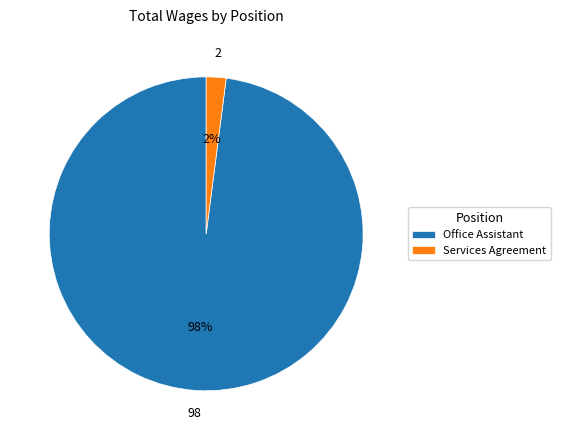

To the nearest percent, what is the combined percentage of Office Assistant and Services Agreement?

100%